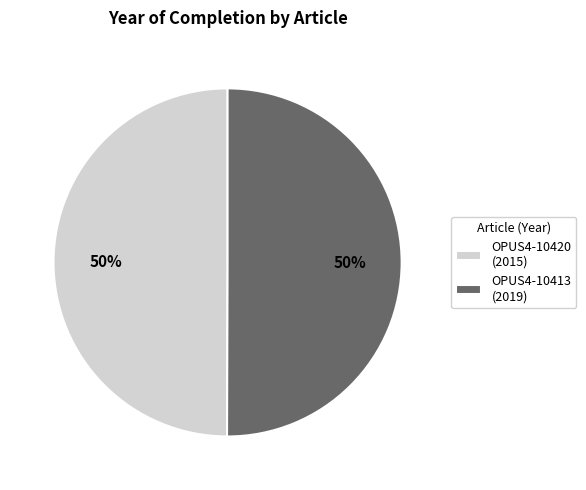

The OPUS4-10413 (2019) slice represents 50% of the pie. True or false?

True